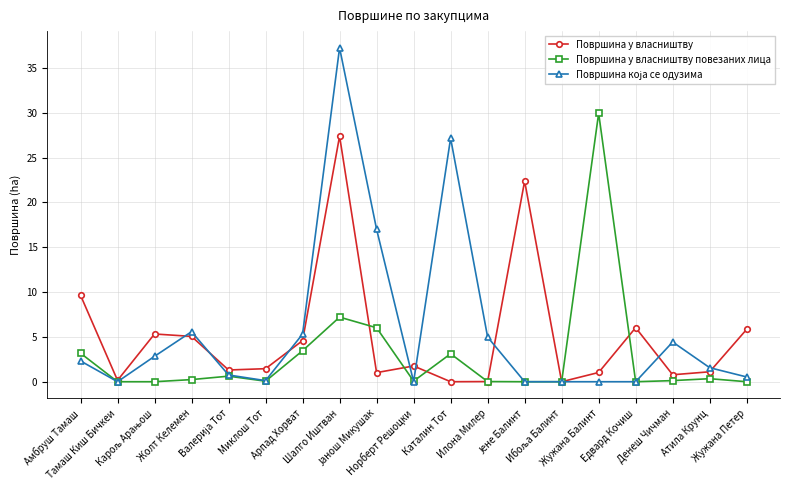

What is the maximum value shown in the chart?

37.2